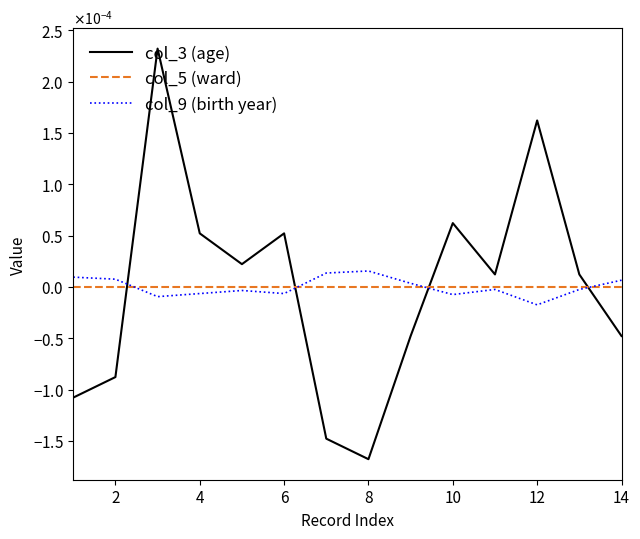

List the series in order of their peak value, lowest first.

col_5 (ward), col_9 (birth year), col_3 (age)